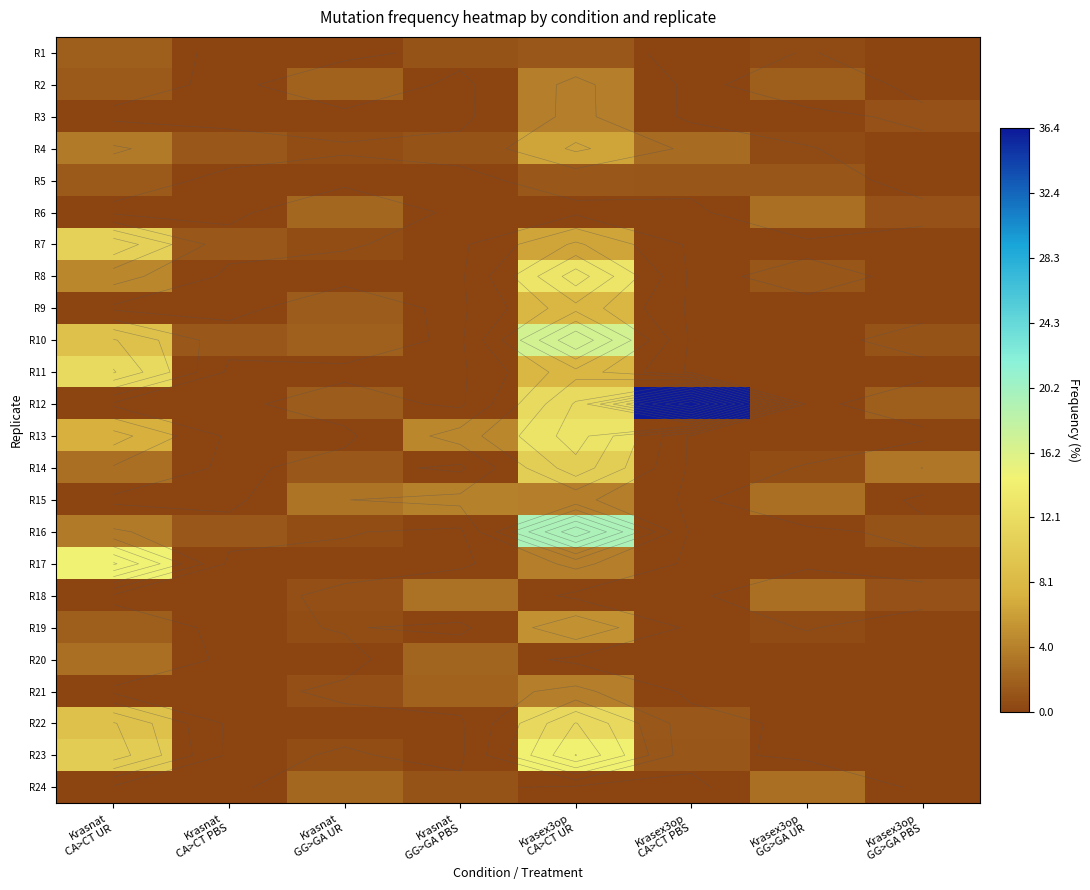

Which has a higher value, Krasnat
CA>CT UR or Krasex3op
GG>GA UR?

Krasnat
CA>CT UR